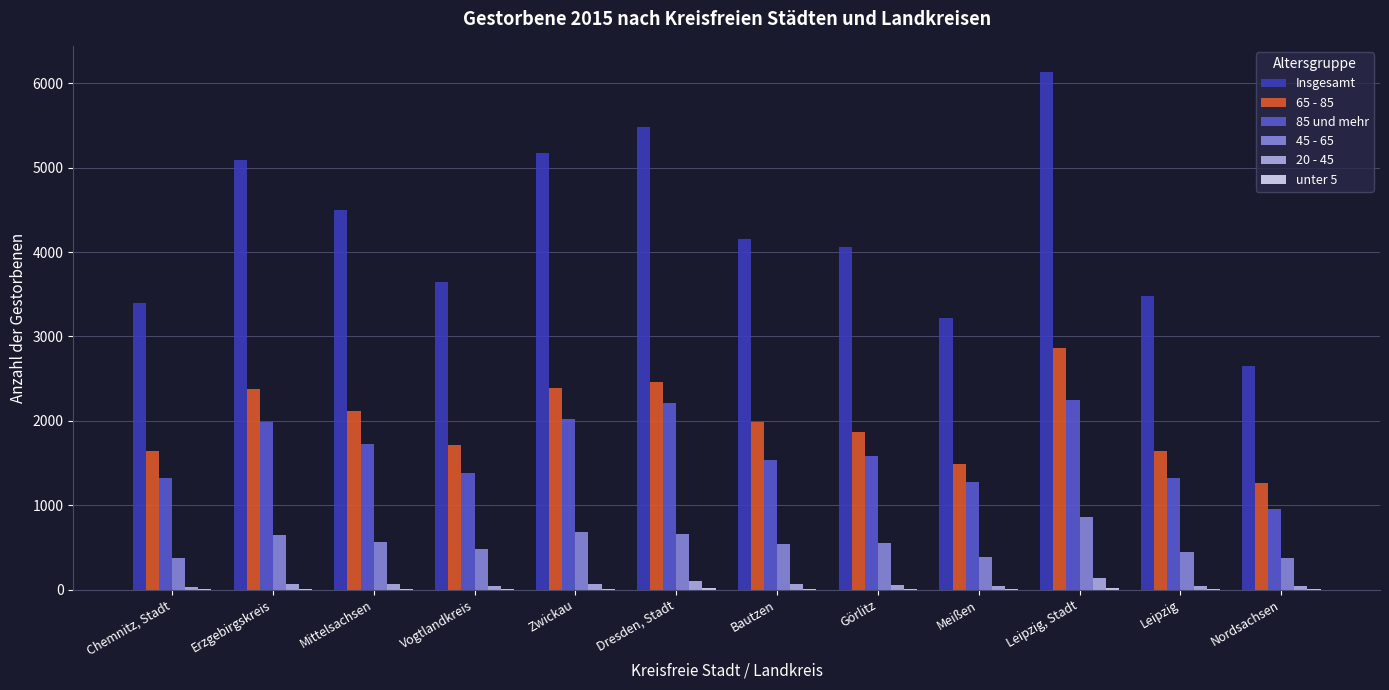

At which label does Insgesamt reach its peak?

Leipzig, Stadt